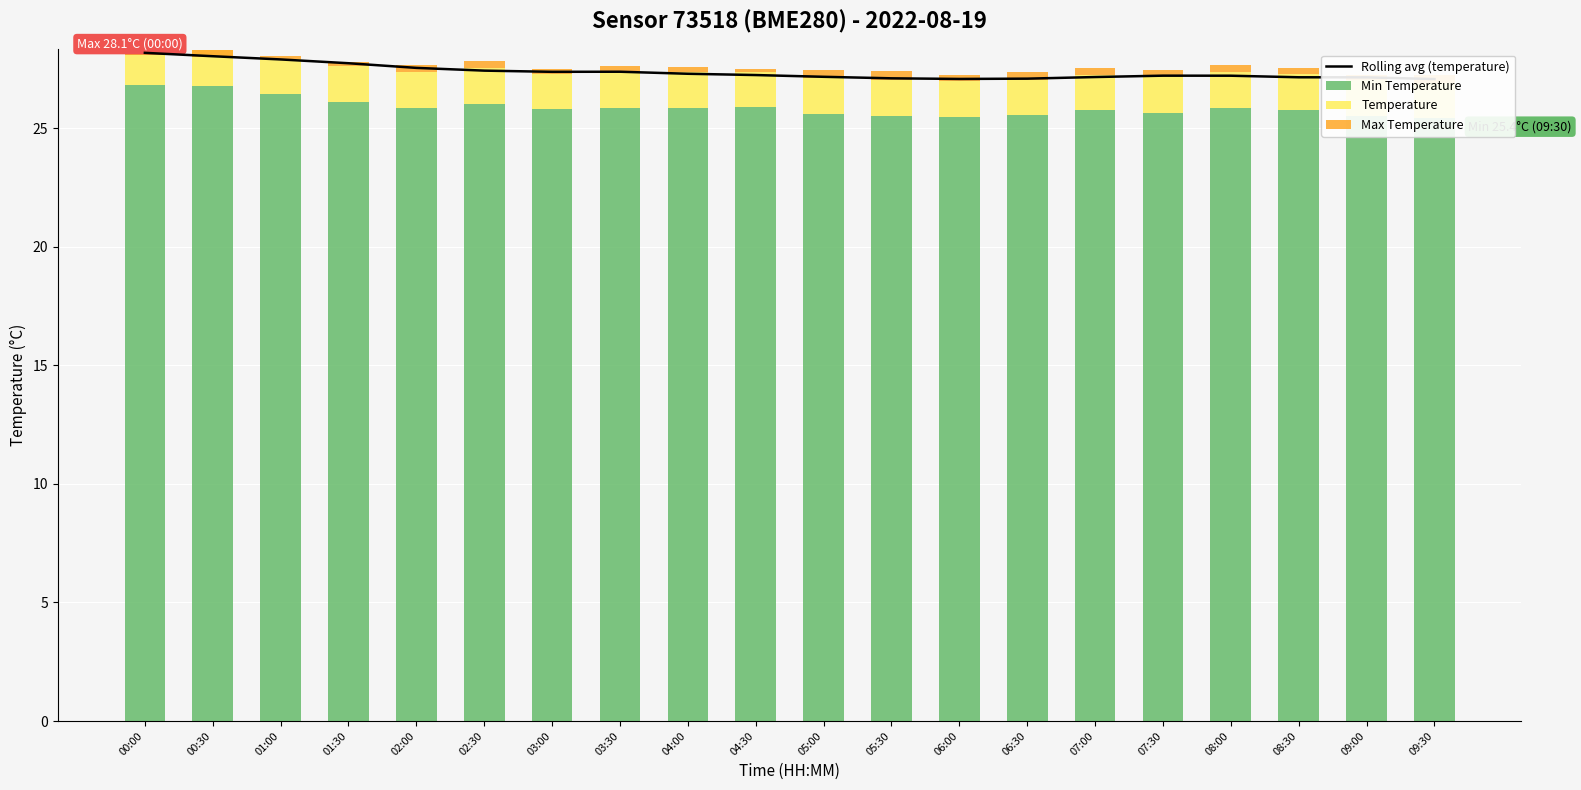

Which series has the largest range (max minus min)?

Min Temperature